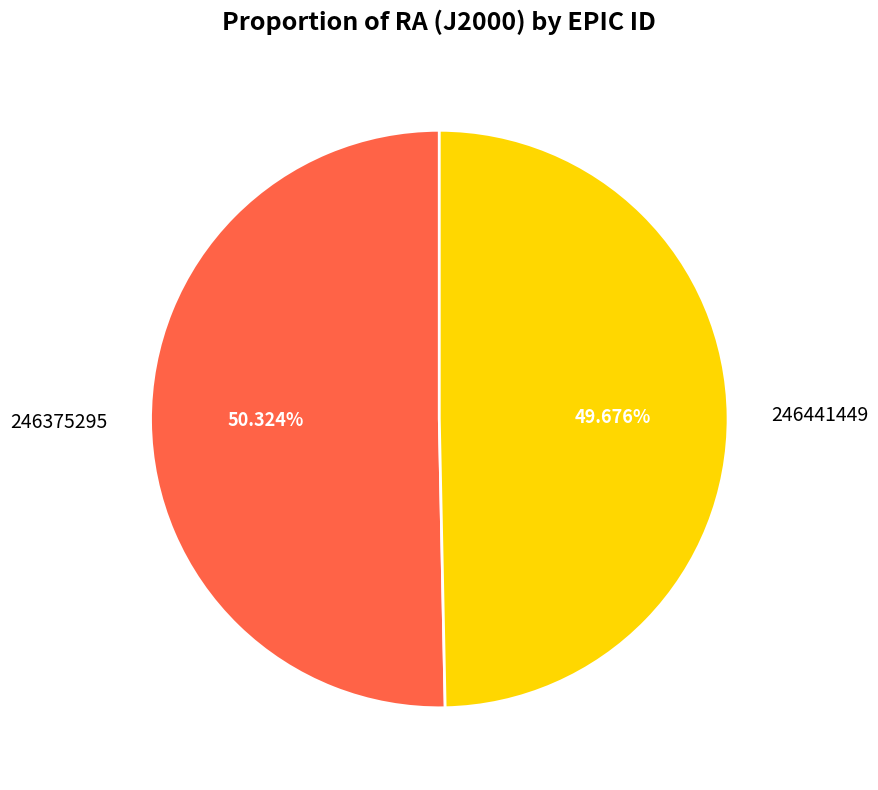

To the nearest percent, what is the difference between the largest and smallest slice percentages?

1%